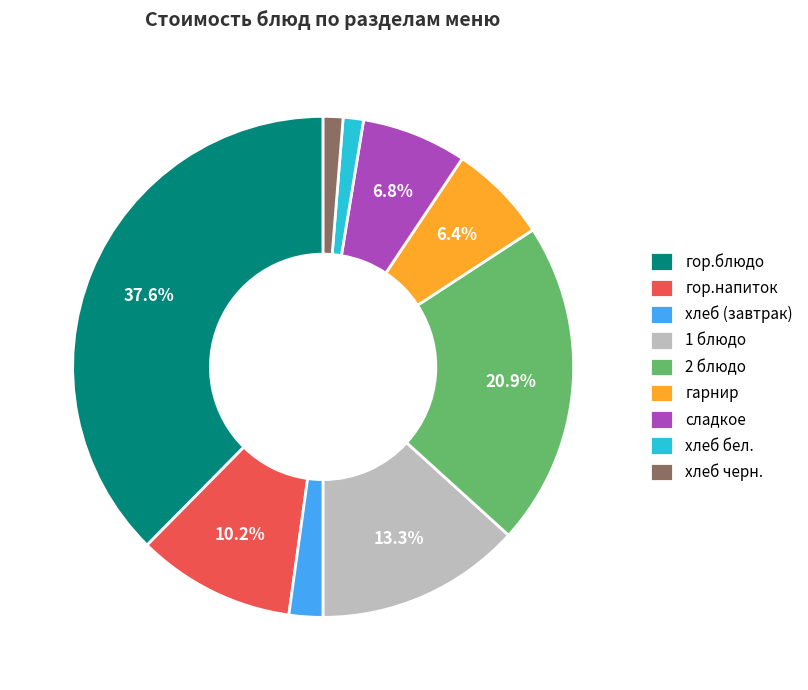

Which slice is the largest?

гор.блюдо